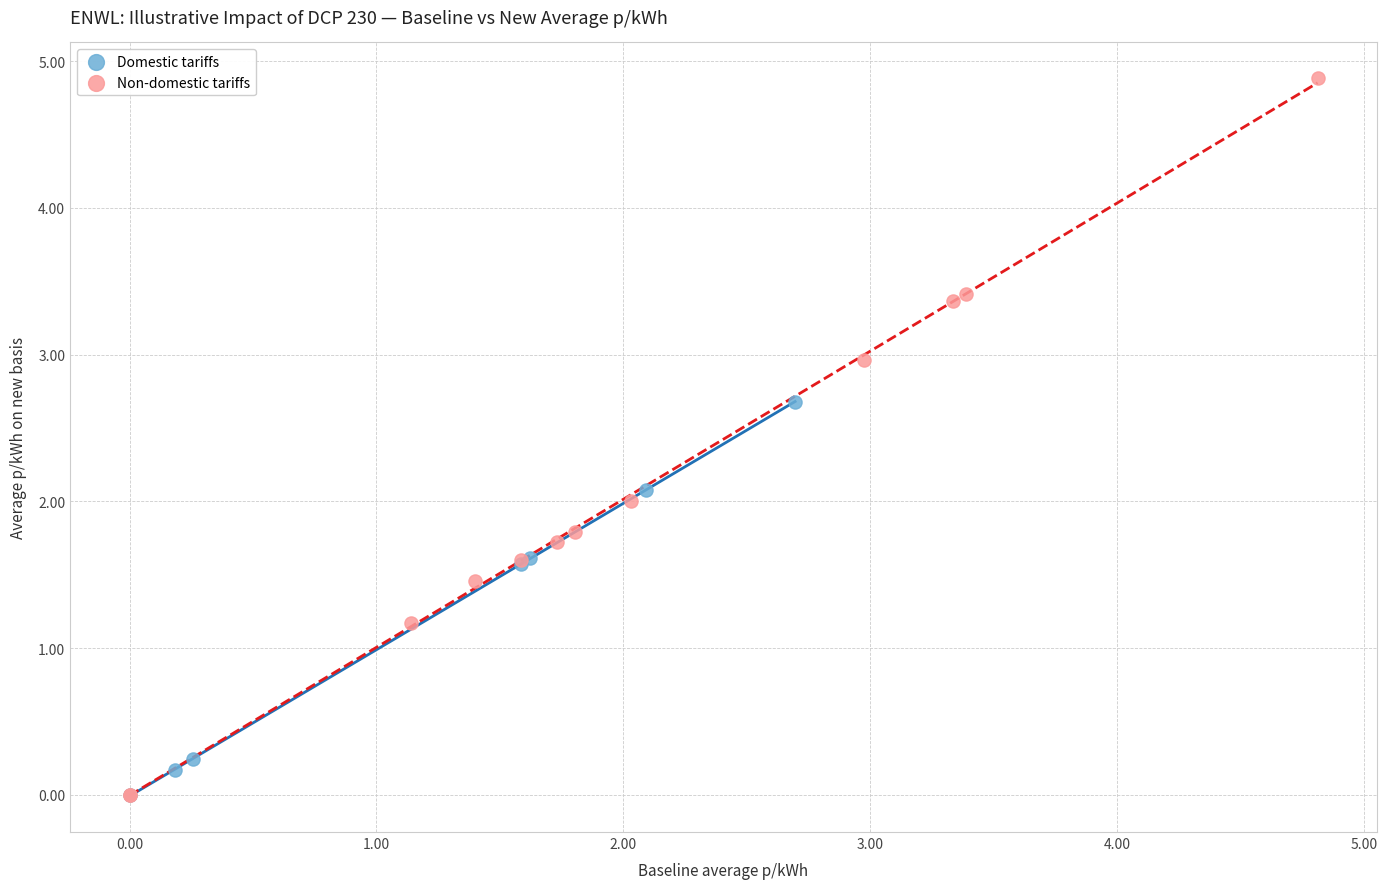

Which series has the largest Y range (max minus min)?

Non-domestic tariffs